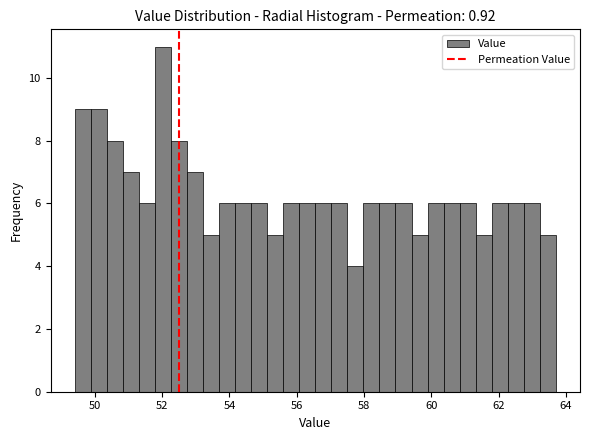

Read against the x-axis, roughly where is the centre of the tallest bar?

52.0